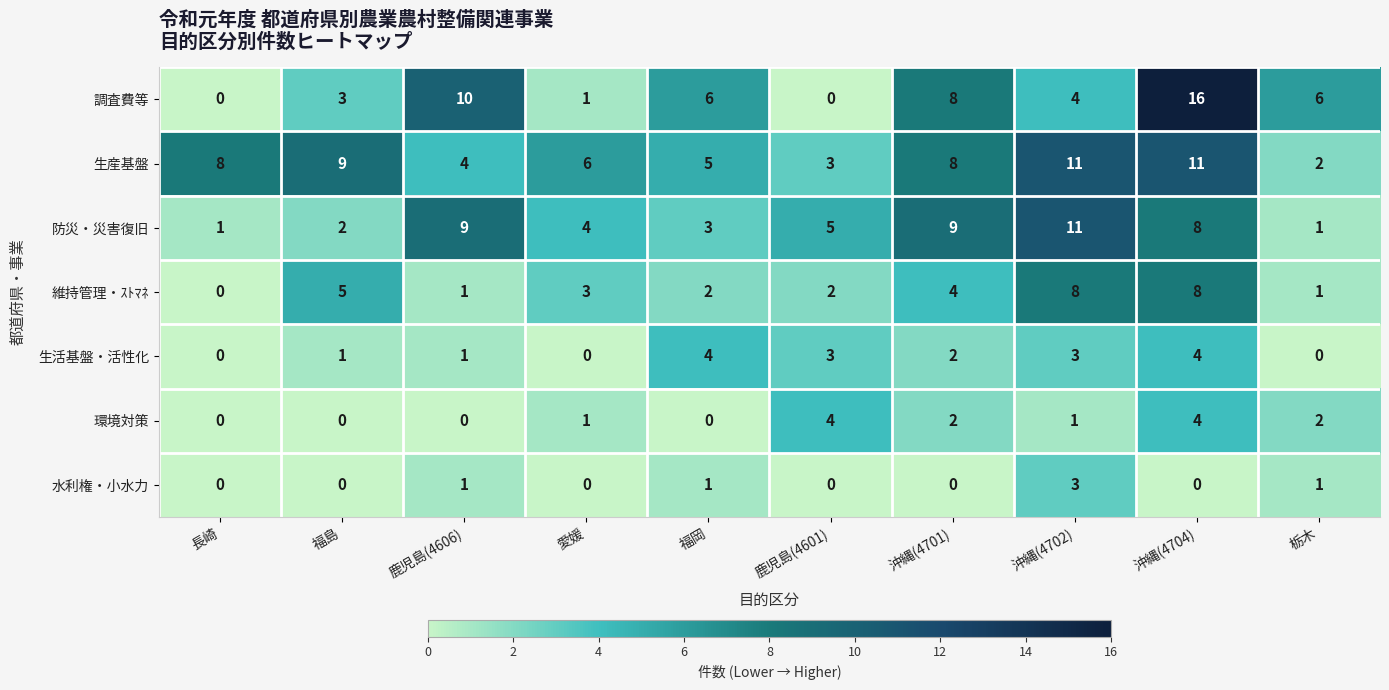

What is the difference between the maximum and minimum values in the 維持管理・ｽﾄﾏﾈ series?

8